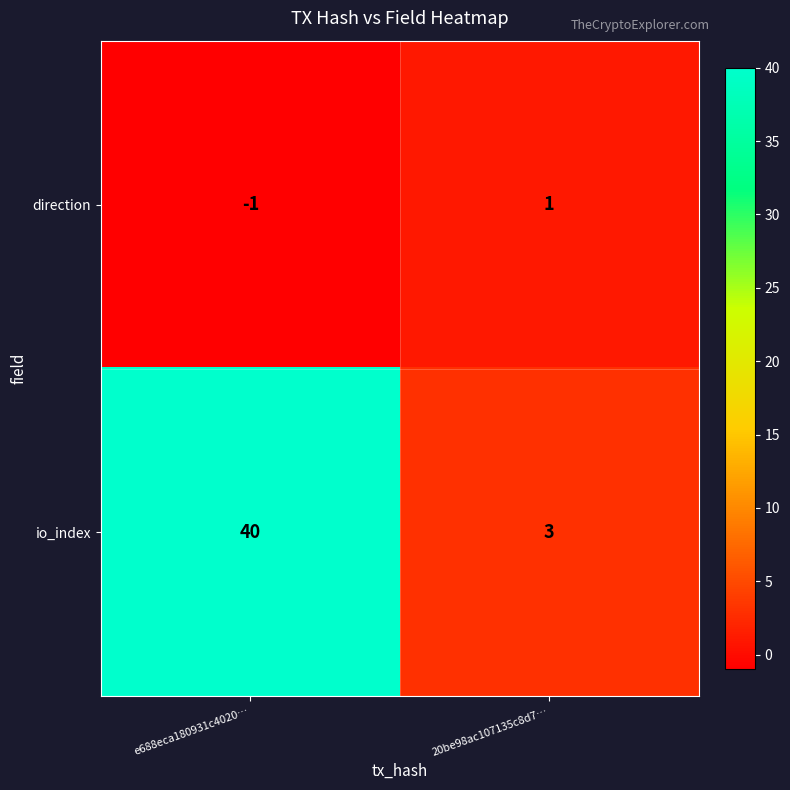

List the series in order of their overall mean, highest first.

io_index, direction